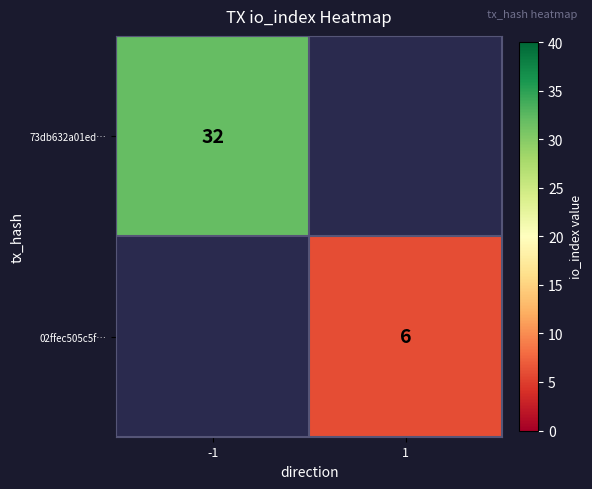

Is it true that 73db632a01ed… equals 53 at -1?

False